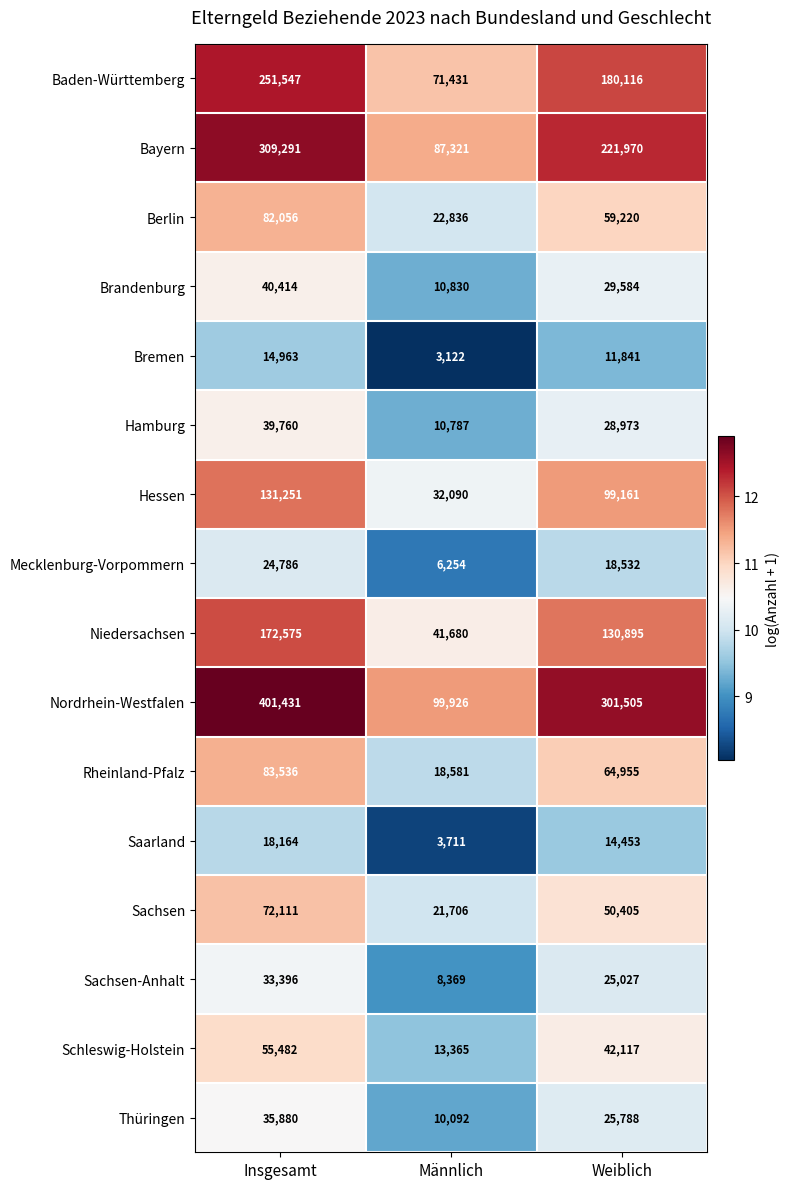

What is the average value of the Mecklenburg-Vorpommern series?

16524